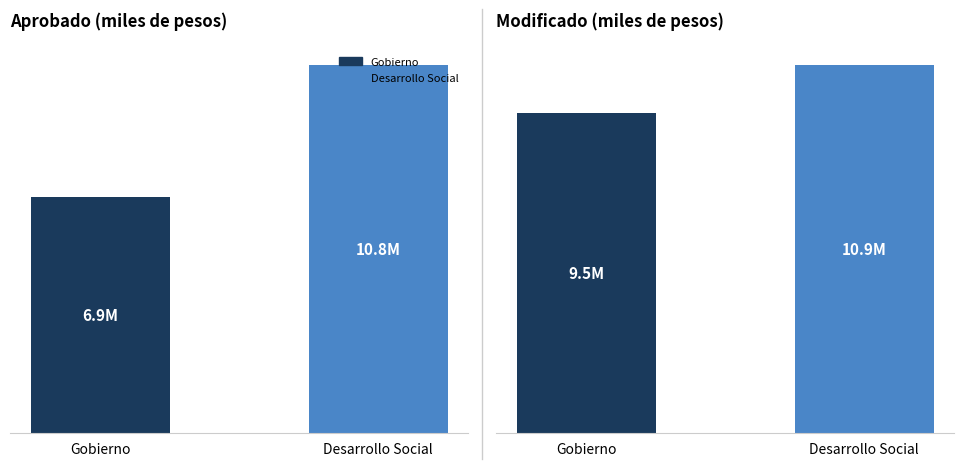

Is the value of Modificado at Gobierno greater than the value of Aprobado at Gobierno?

Yes